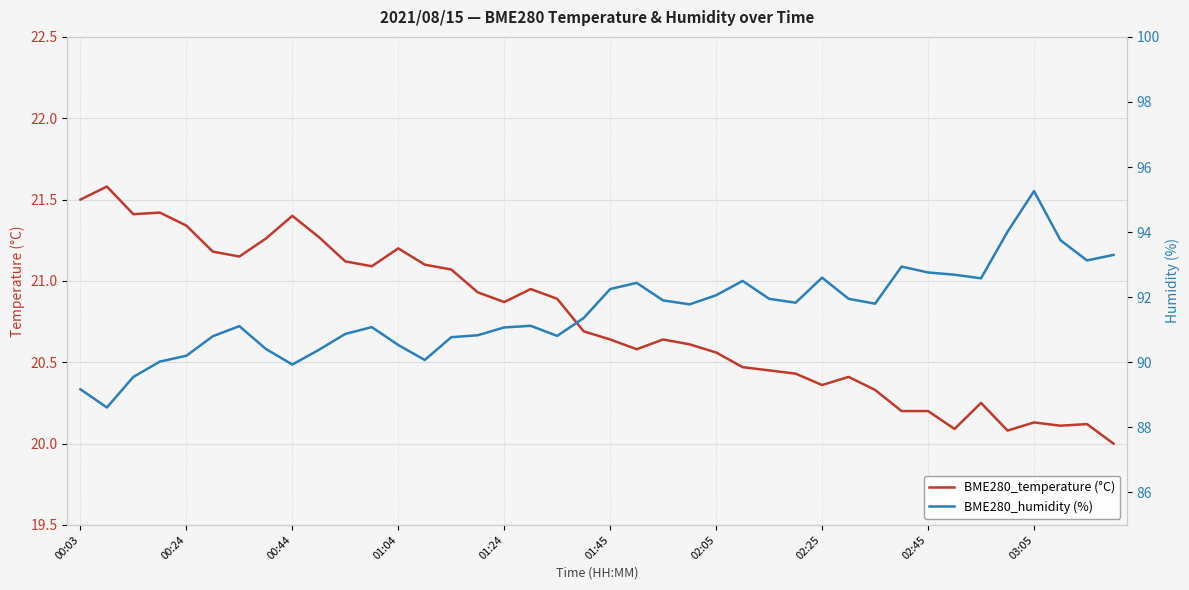

What is the minimum value for BME280_temperature (°C)?

20.0